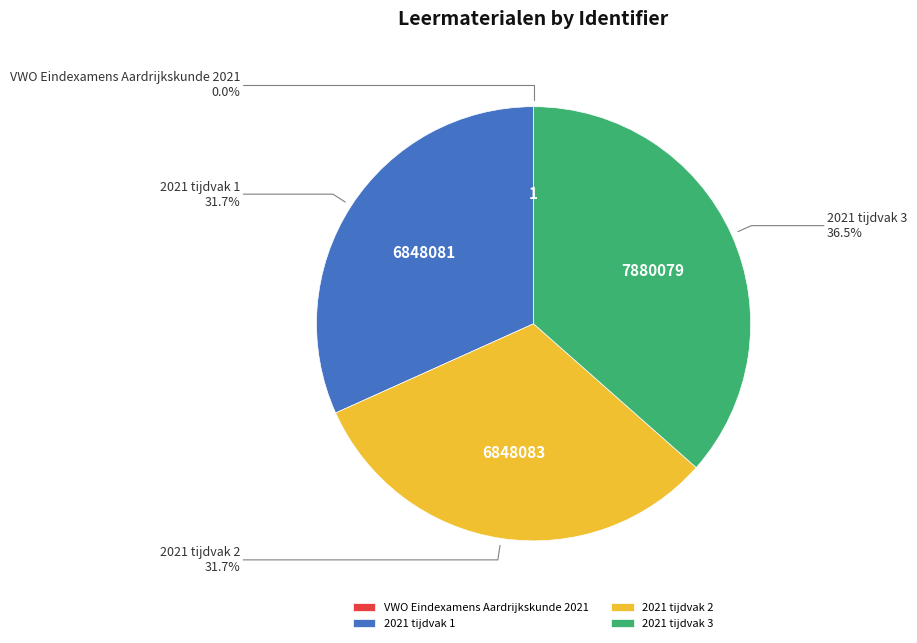

Is there a majority slice in this chart?

No